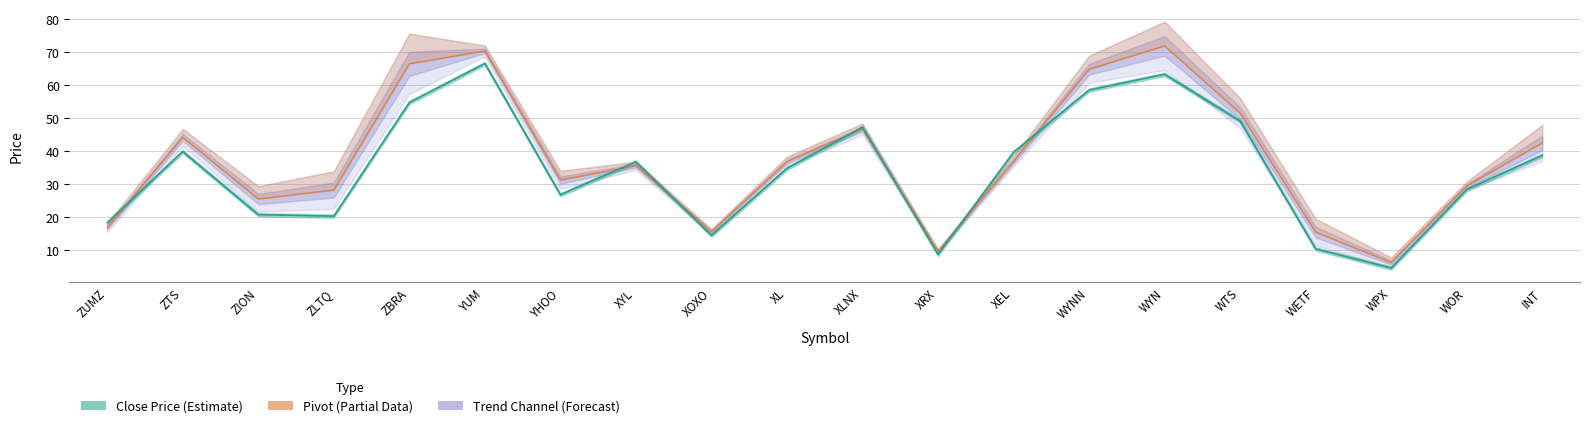

What is the sum of the Upper Trend Channel values at XRX and WYNN?

74.5